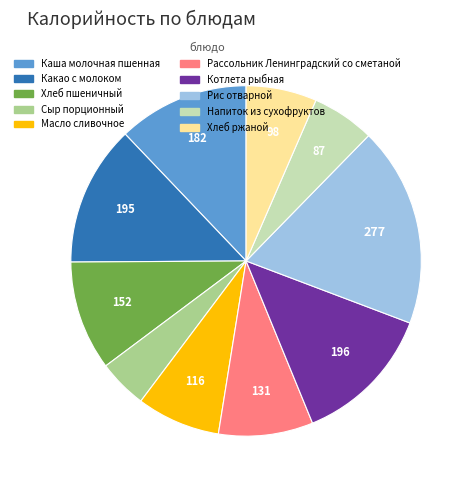

What is the largest slice in the pie chart?

Рис отварной